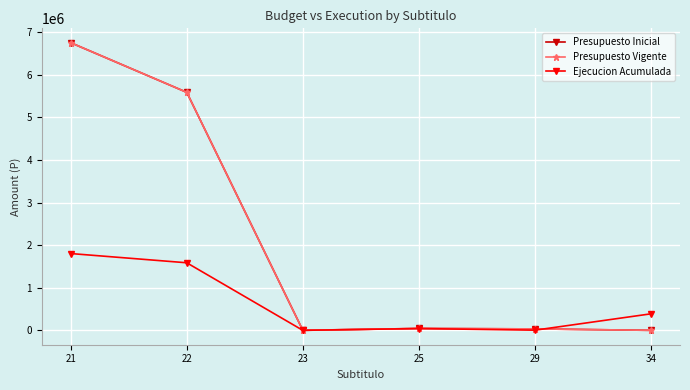

What are all the series names shown in the legend?

Presupuesto Inicial, Presupuesto Vigente, Ejecucion Acumulada